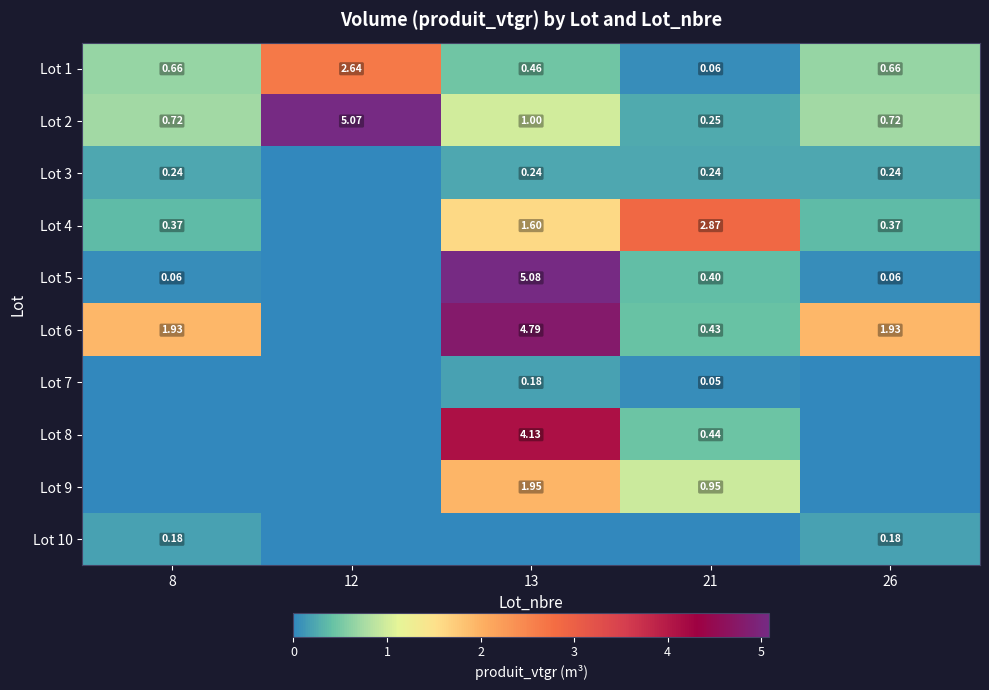

Is the value of Lot 1 at 26 greater than the value of Lot 5 at 13?

No